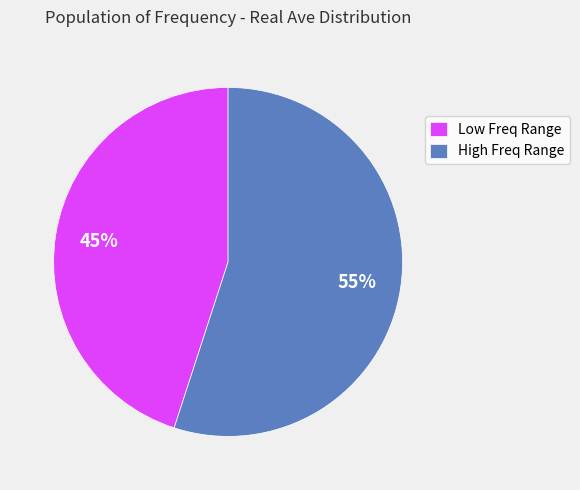

To the nearest percent, what percentage of the pie is High Freq Range?

55%